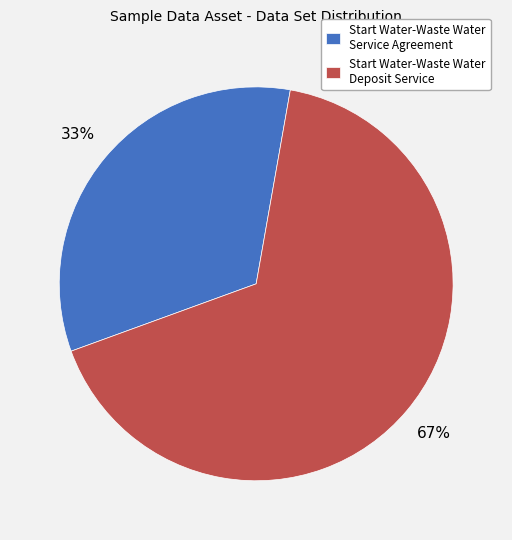

True or false: Start Water-Waste Water Service Agreement accounts for 43% of the total.

False